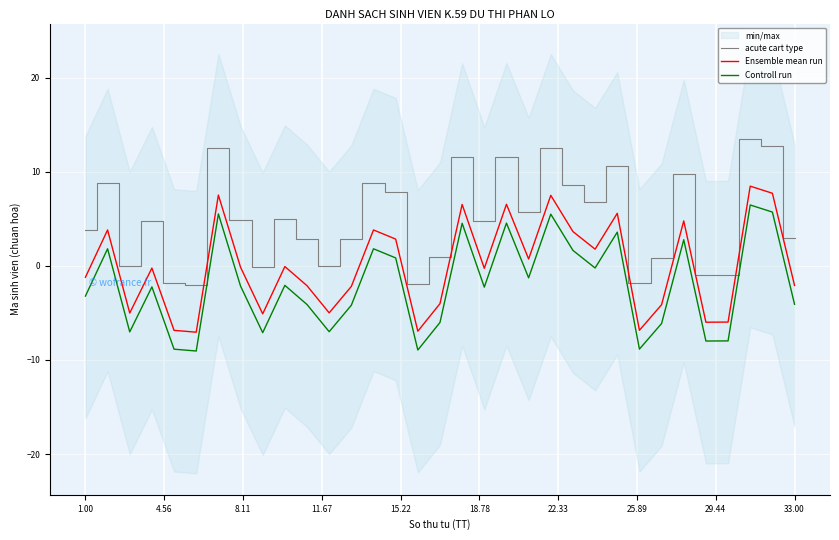

How many lines are shown in the chart?

3